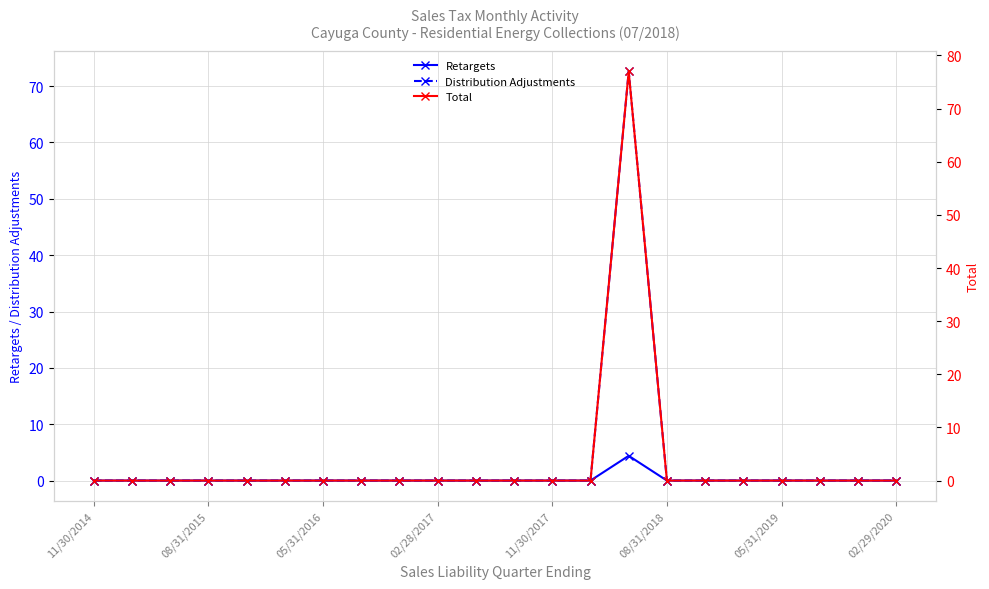

Does the chart have visible grid lines?

Yes